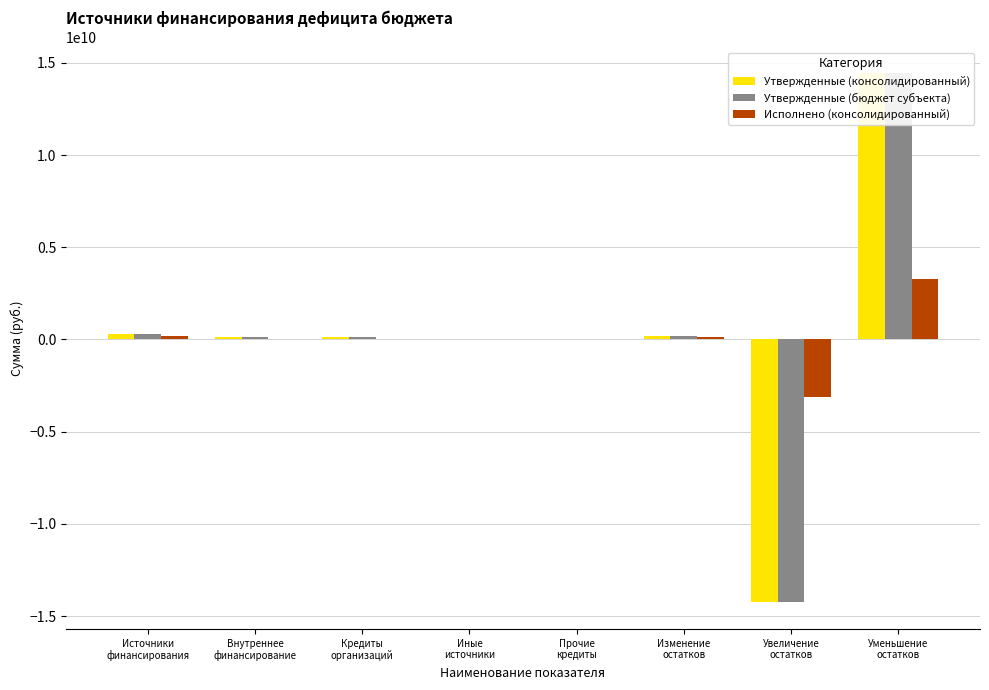

Read the Исполнено (консолидированный) value at Источники
финансирования.

162371717.8